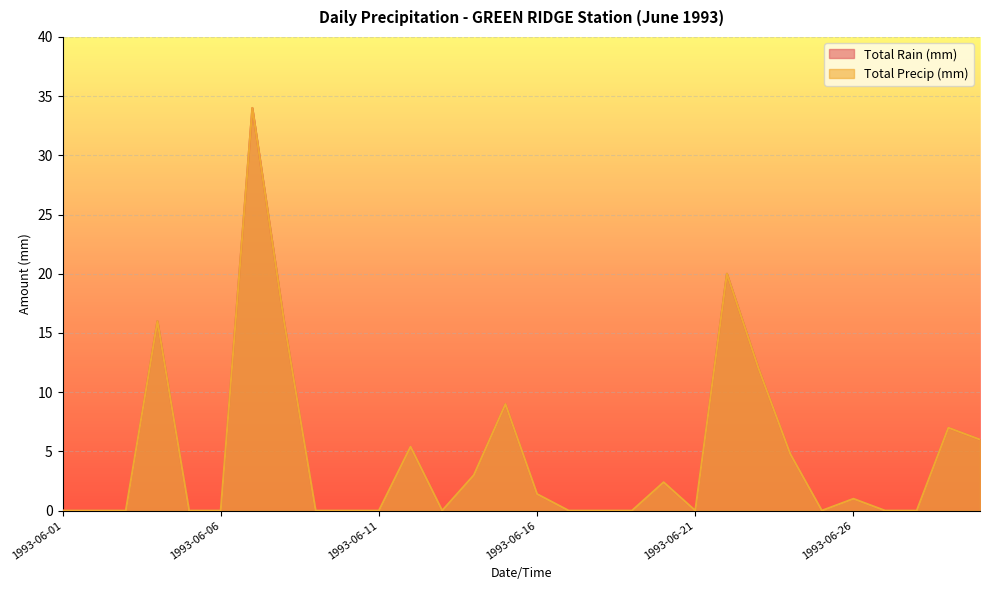

Which category has the lowest value across all series?

1993-06-01